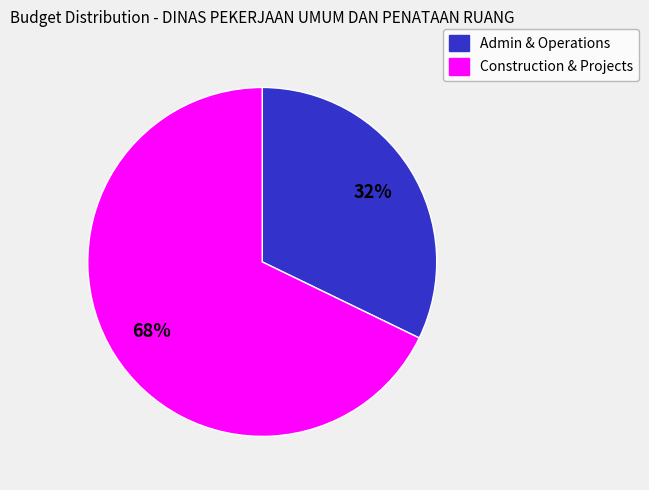

To the nearest percent, what is the average slice percentage?

50%